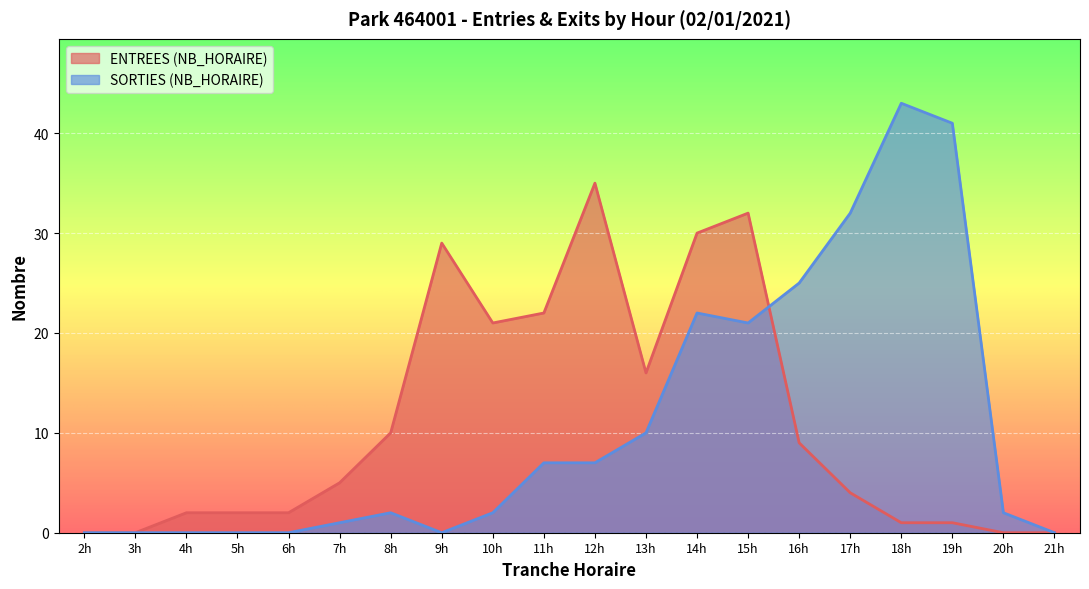

What is the difference between the ENTREES (NB_HORAIRE) values at 10 and 6?

19